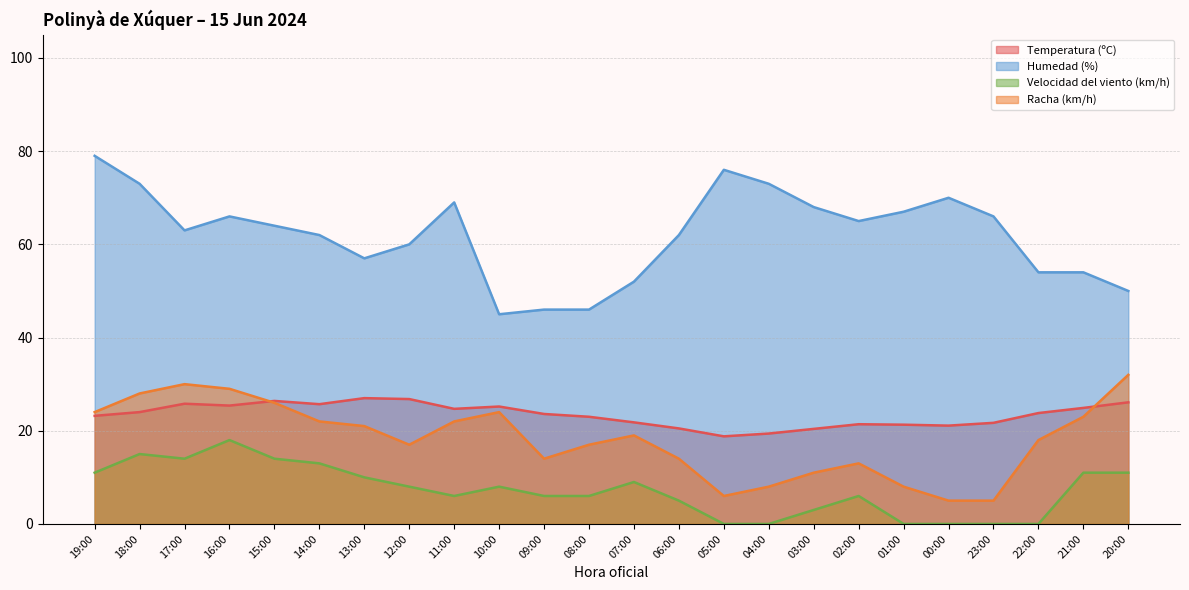

True or false: Velocidad del viento (km/h) has a value of 2.9 at 06:00.

False